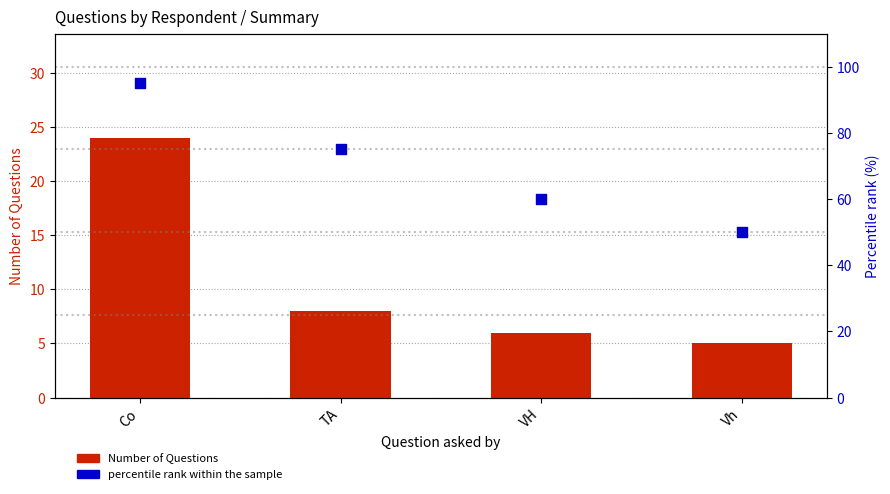

Which series reaches the minimum Y coordinate?

Number of Questions